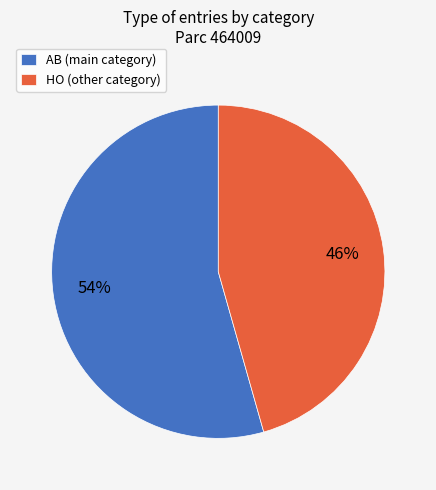

Approximately how many times larger is the value at AB (main category) compared to HO (other category)?

1.2